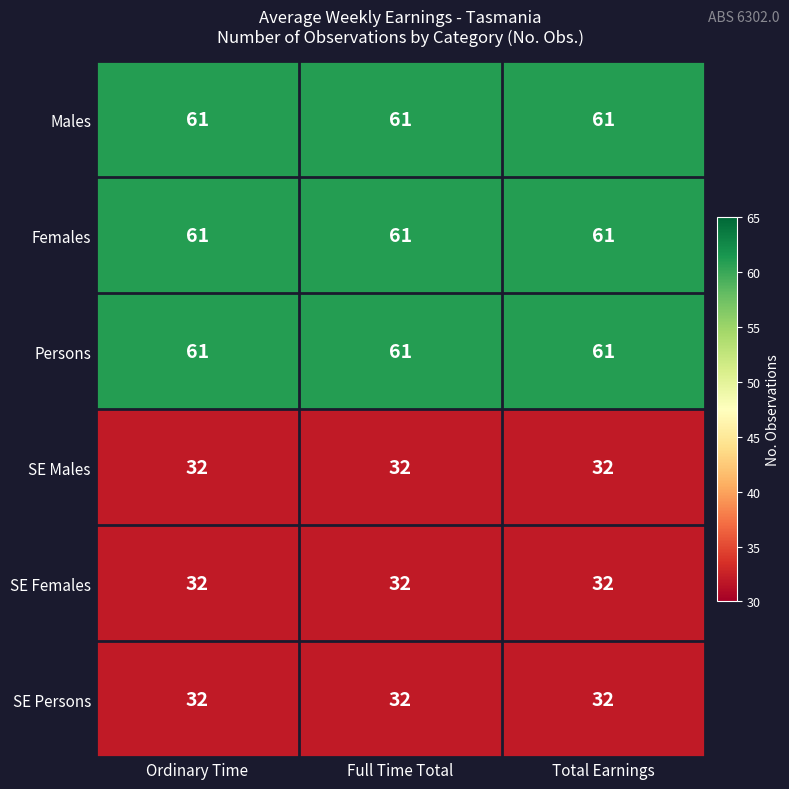

What is the average value of the Males series?

61